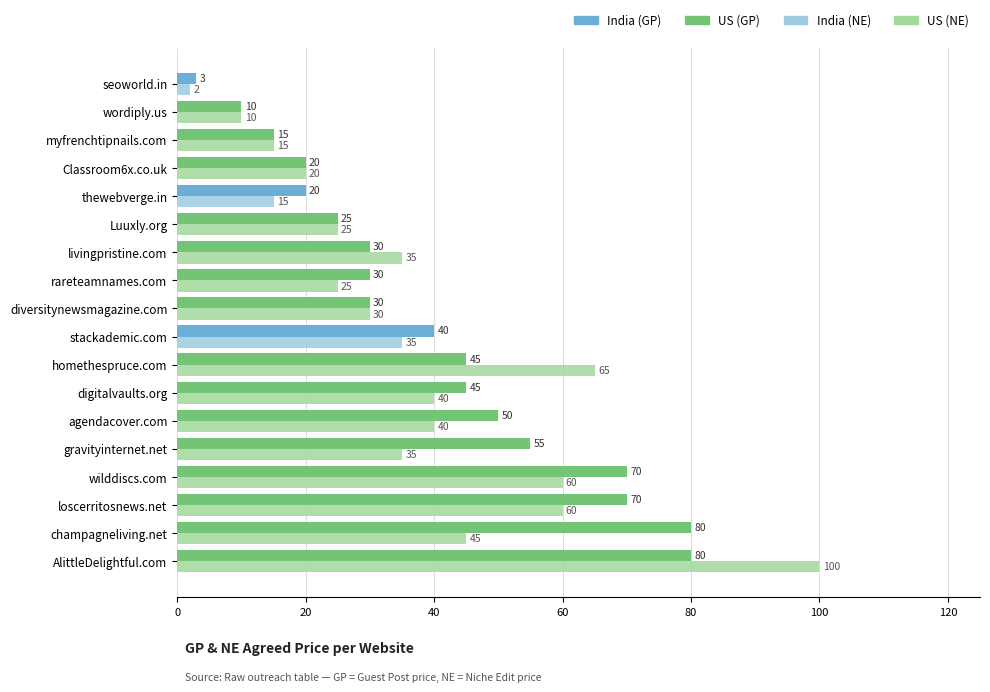

What is the difference between the highest and lowest values at stackademic.com?

5